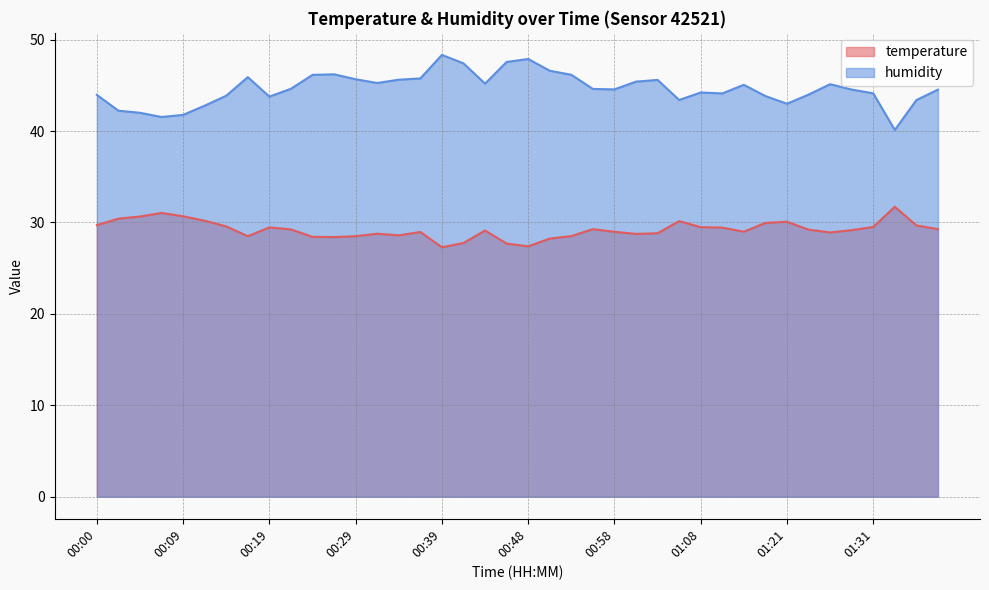

What is the sum of the temperature values at 01:38 and 00:19?

58.7